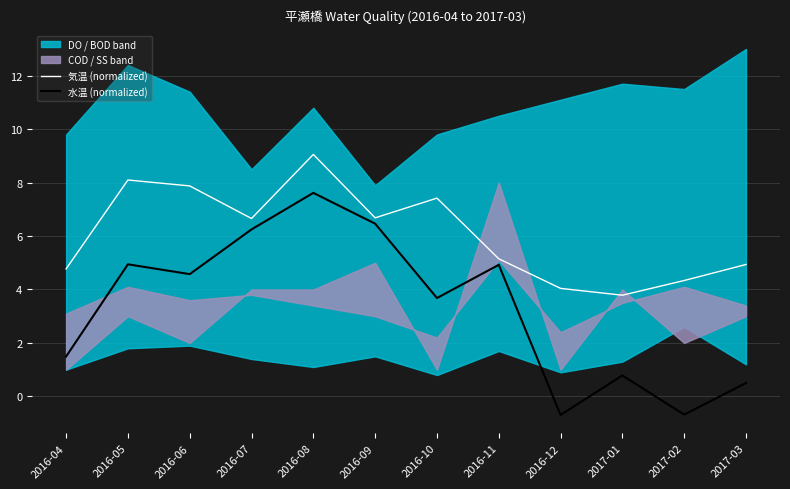

At which category does the chart reach its peak across all series?

2016-08